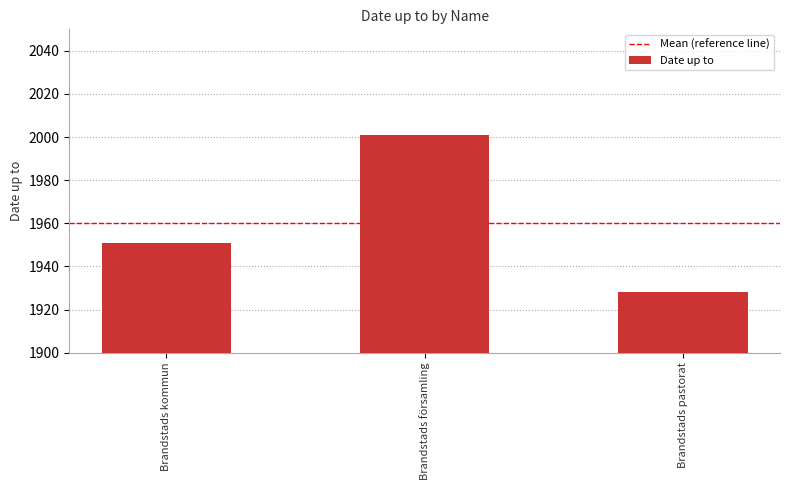

Which category has the highest value across all series?

Brandstads församling